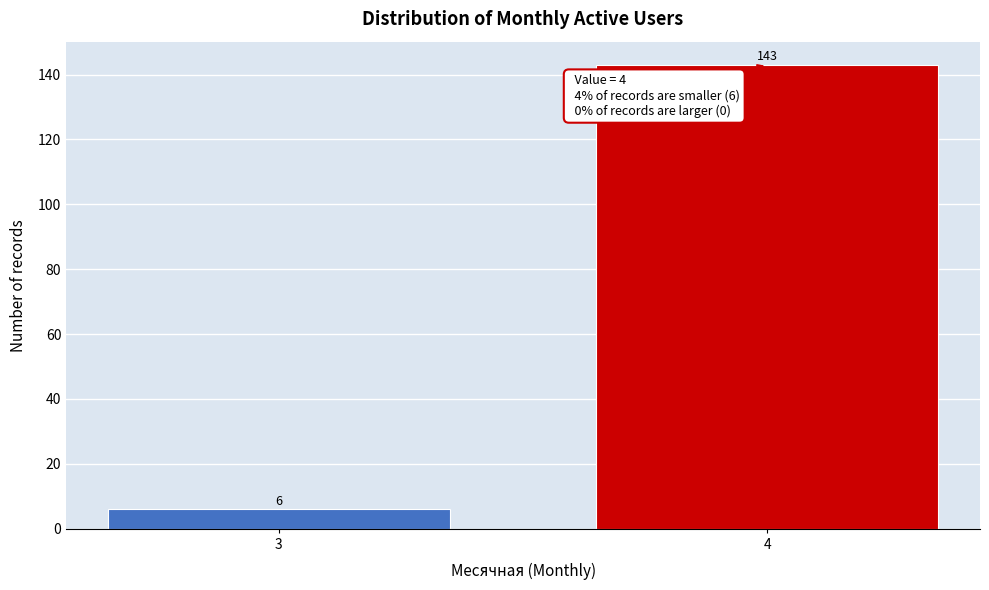

Reading right to left, extract all data points from this chart.

143	6